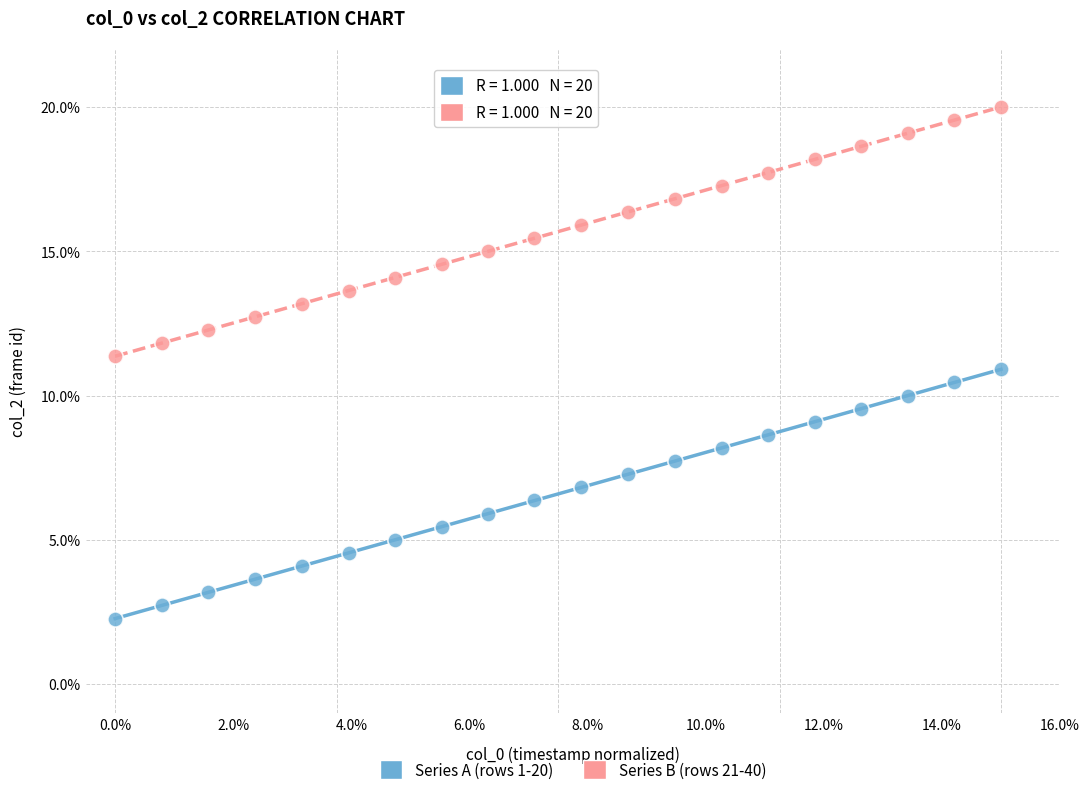

Across all data points, what is the range of Y values (max minus min)?

17.7